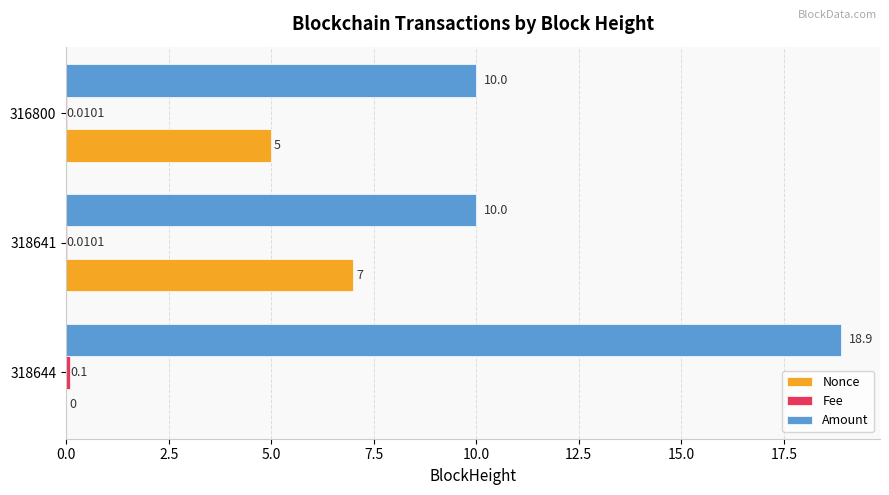

Which series changed the most between 318641 and 316800?

Nonce